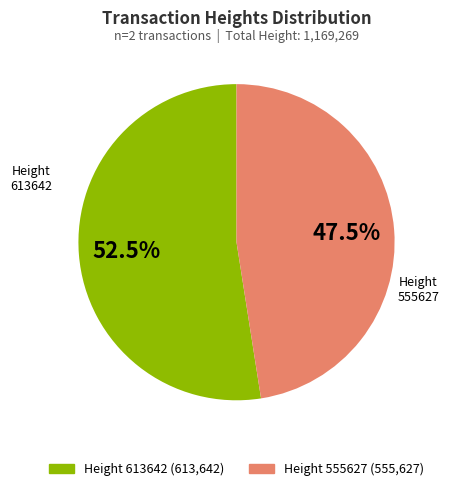

Is there any slice that represents more than half of the pie?

Yes